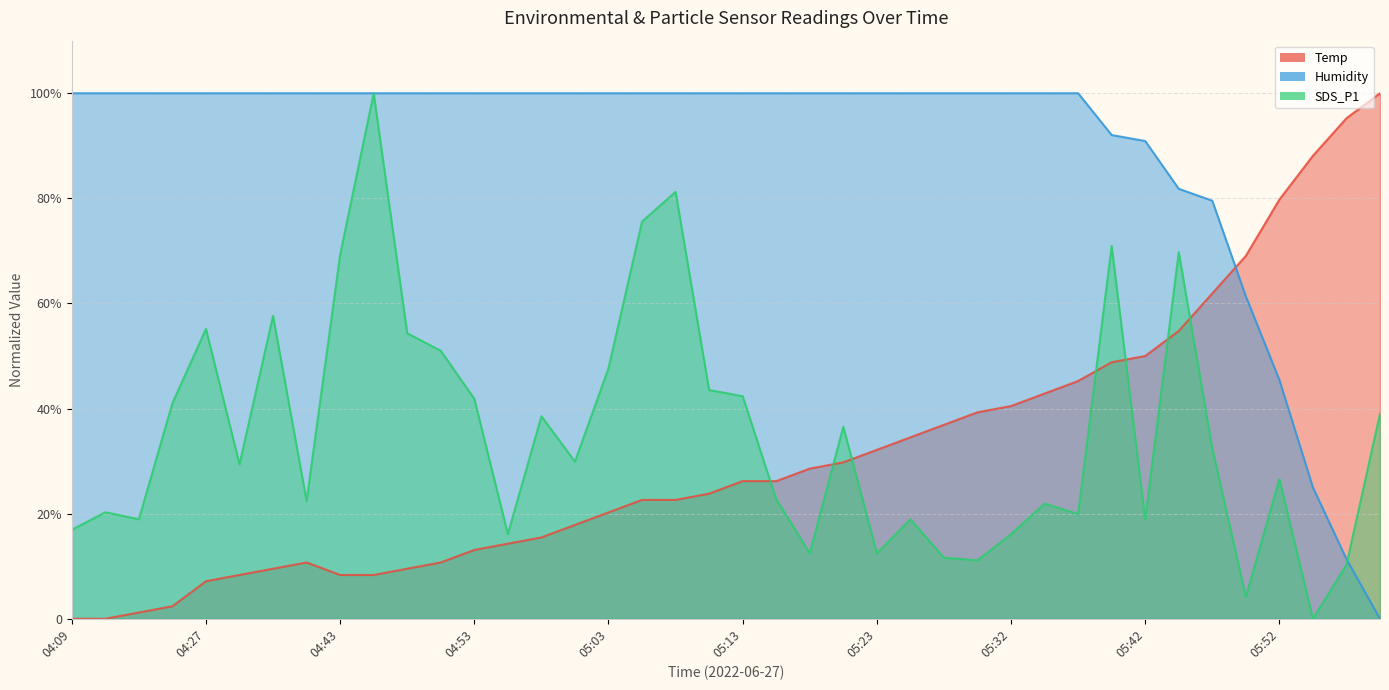

How many data points in SDS_P1 are above 29?

21